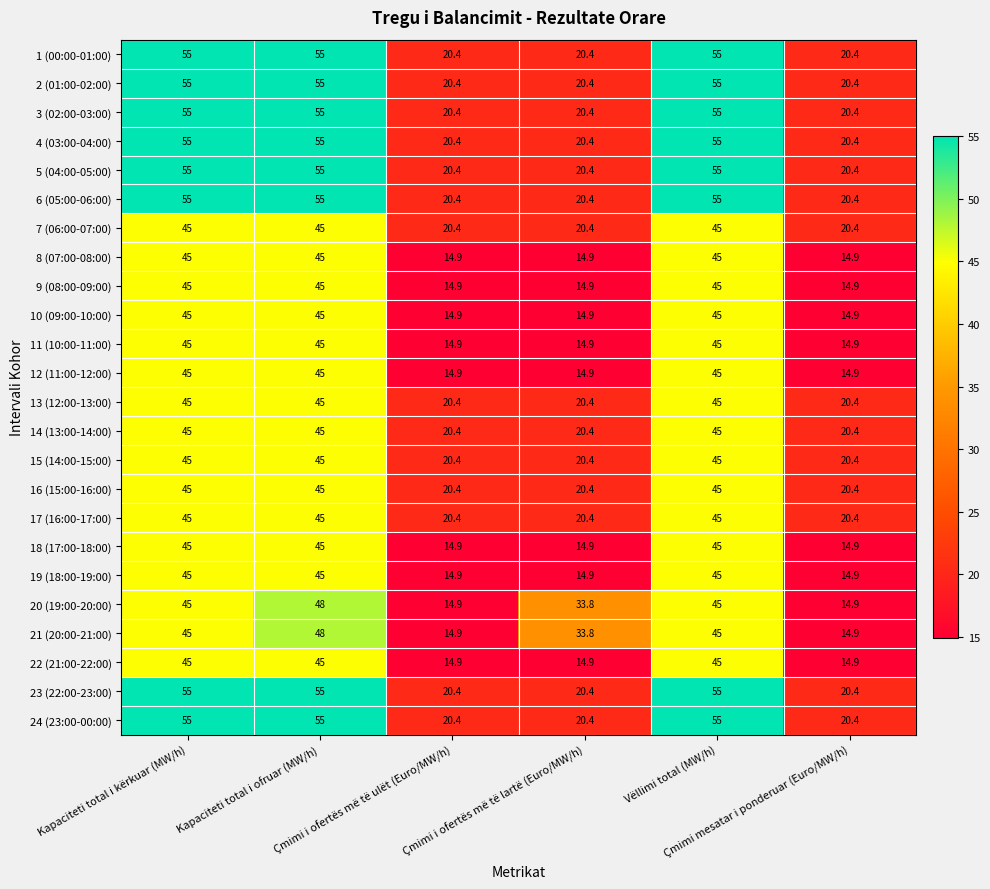

At how many categories does at least one series exceed 51?

3